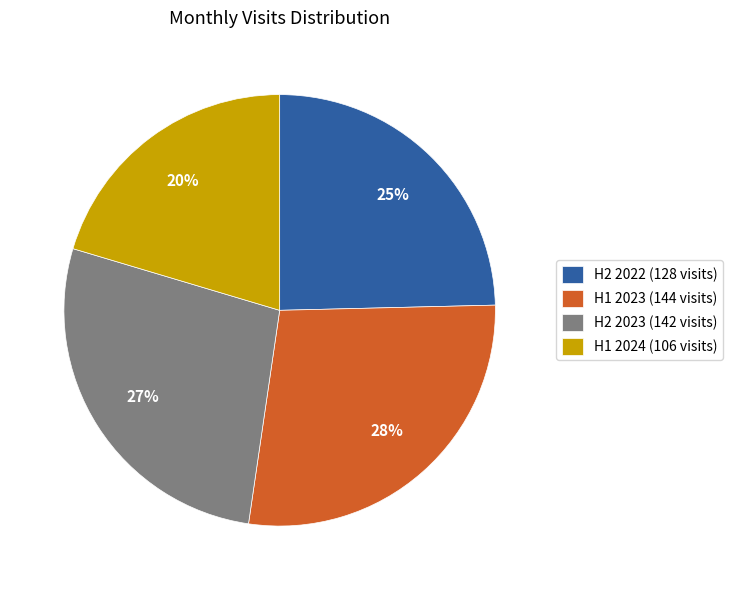

Count the number of slices in the pie.

4